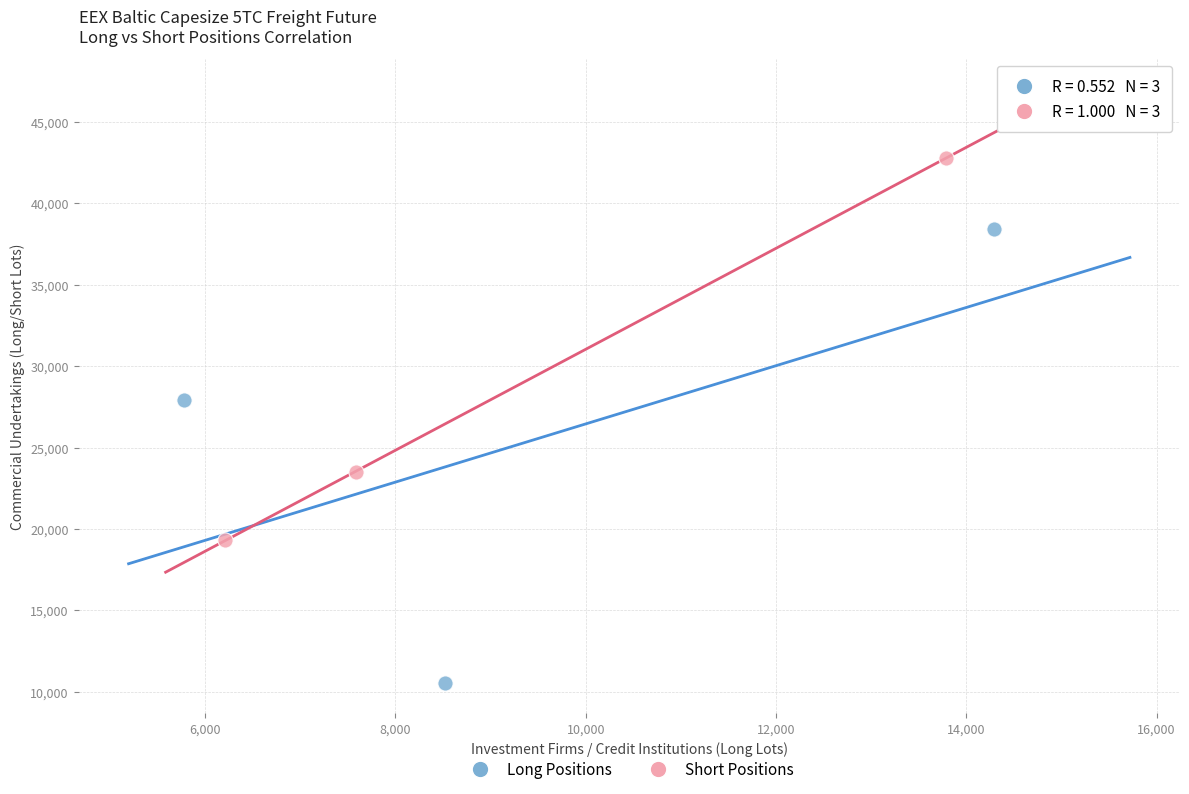

Which series has the largest Y range (max minus min)?

Long Positions